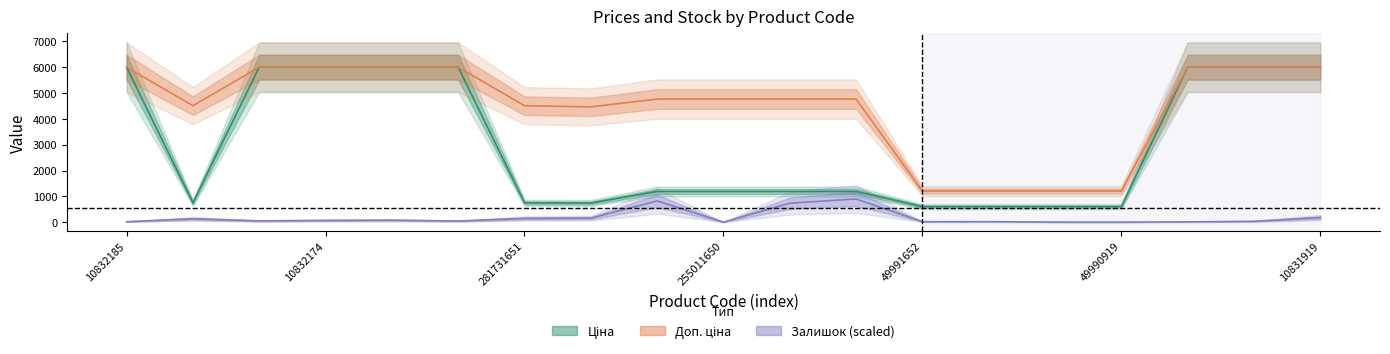

At which label does Залишок reach its minimum?

255011650